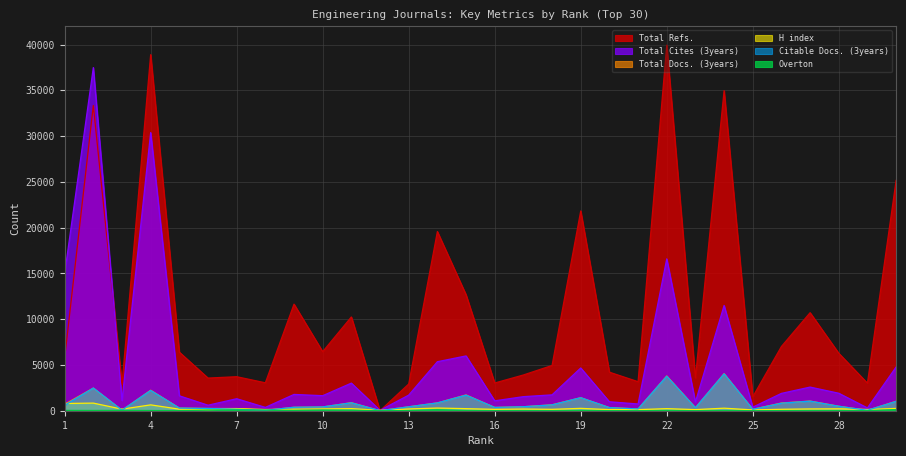

At which label is H index closest to 436?

14